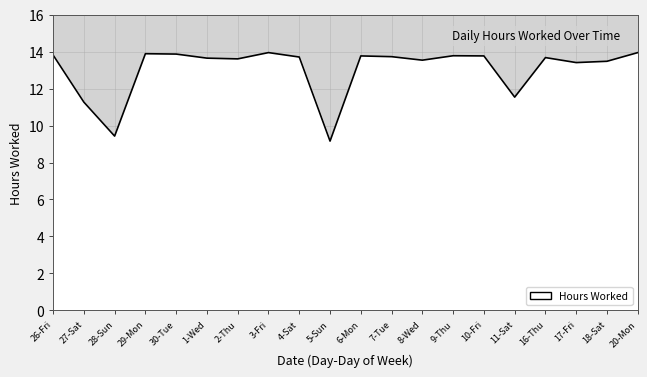

What is the smallest value displayed?

9.2